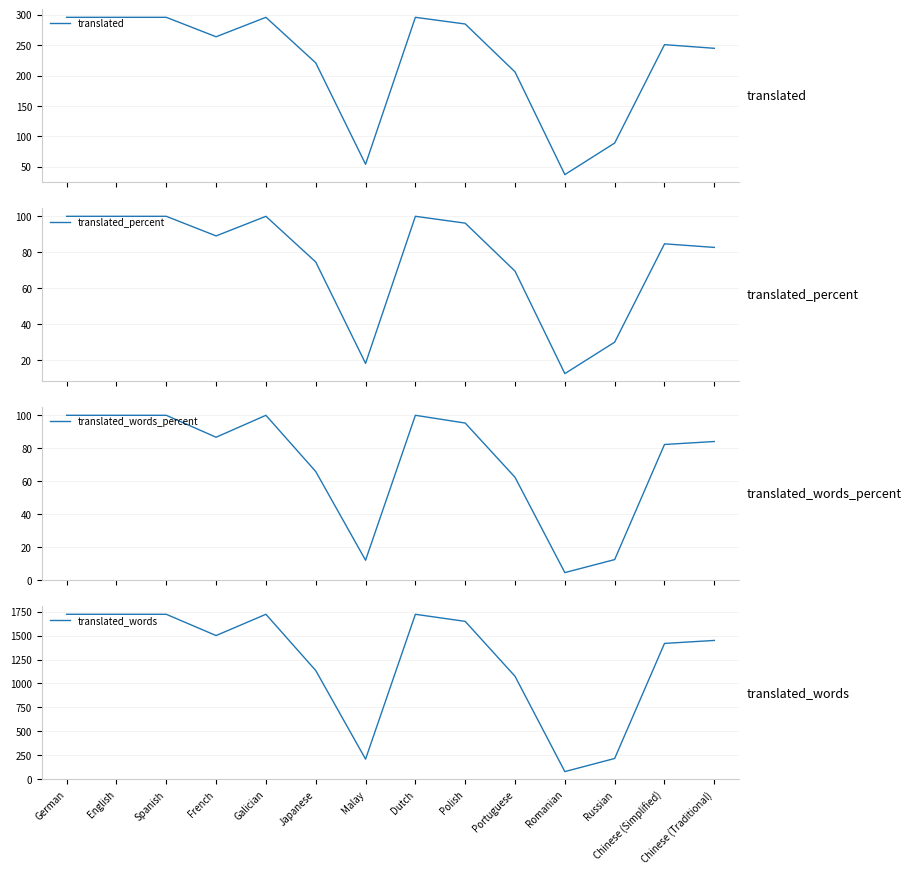

At Chinese (Simplified), list the series in order from smallest to largest.

translated_words_percent, translated_percent, translated, translated_words